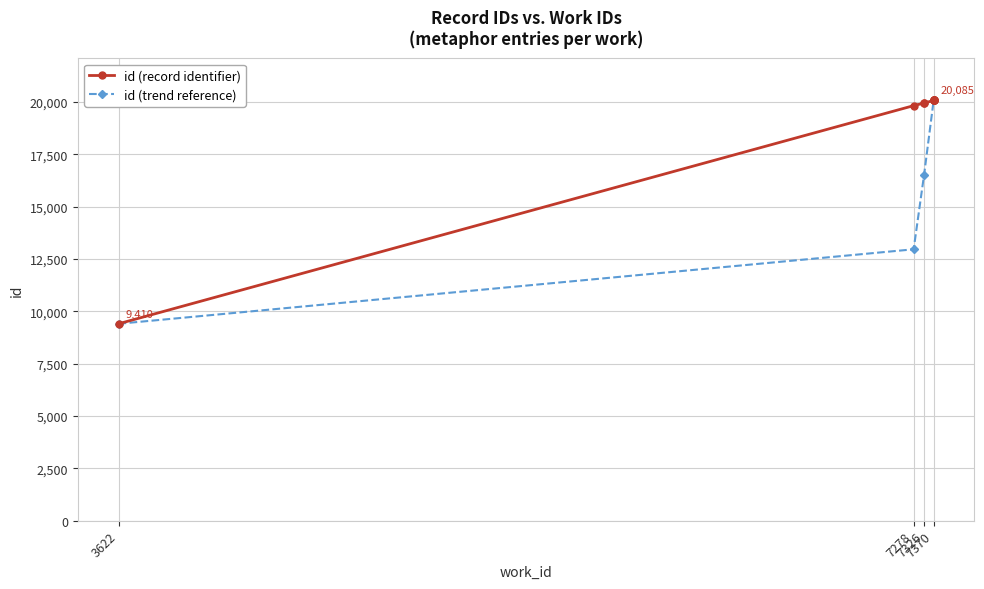

At which category does the chart reach its minimum across all series?

3622